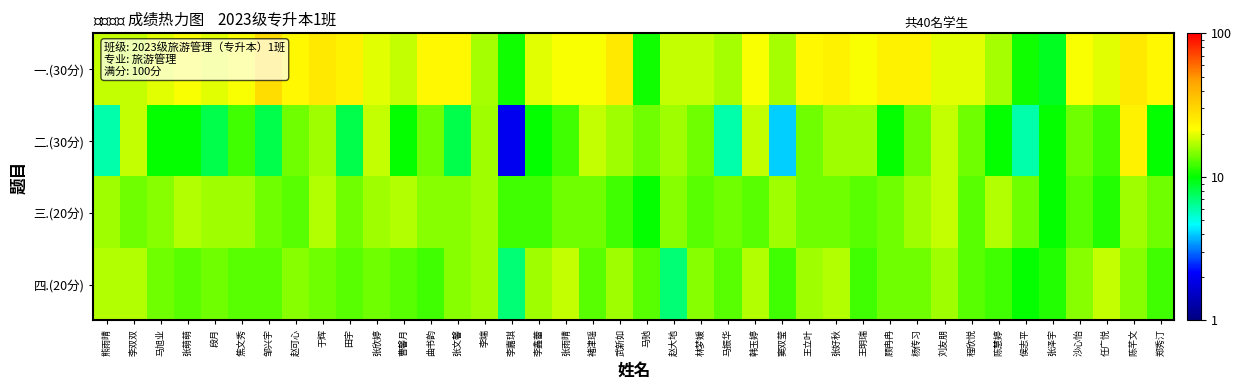

What is the smallest value displayed?

2.0